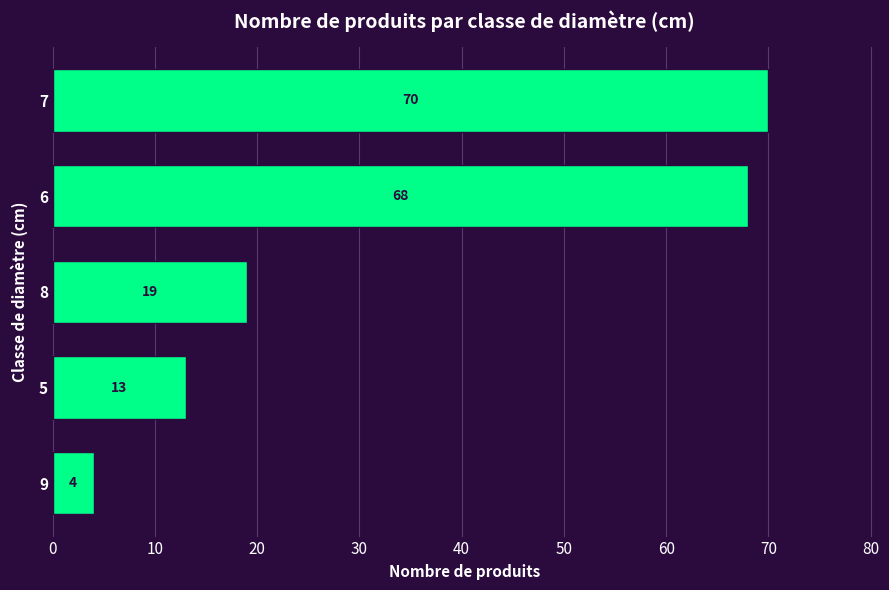

What is the change in value from 8 to 5?

-6